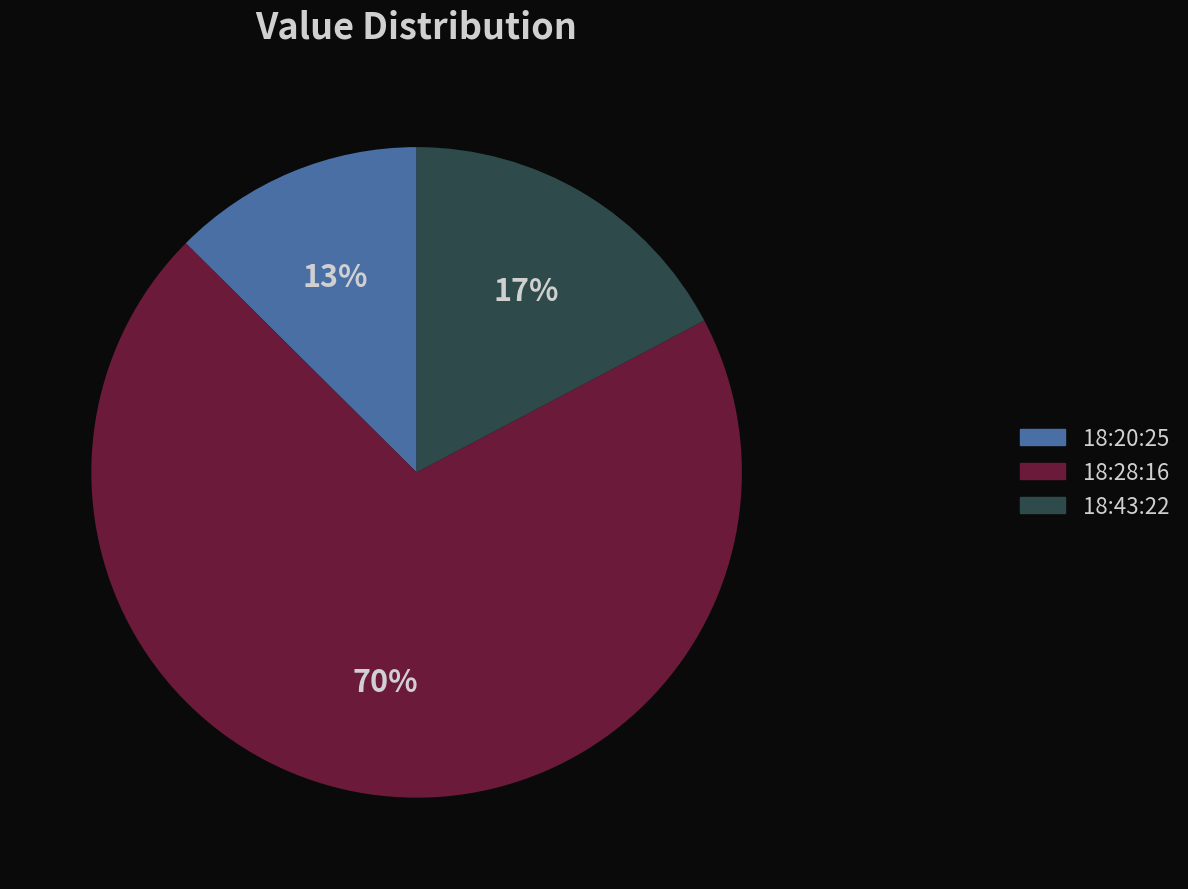

Is there a majority slice in this chart?

Yes